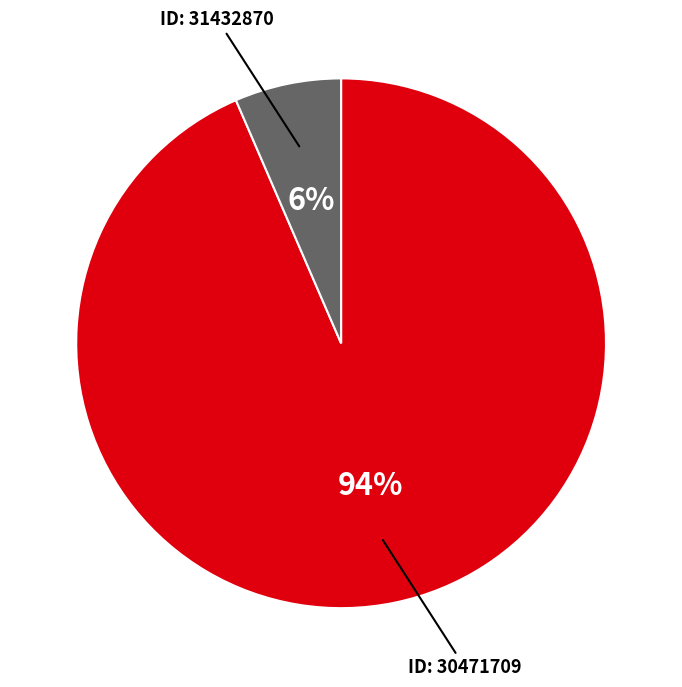

To the nearest percent, what is the average slice percentage?

50%